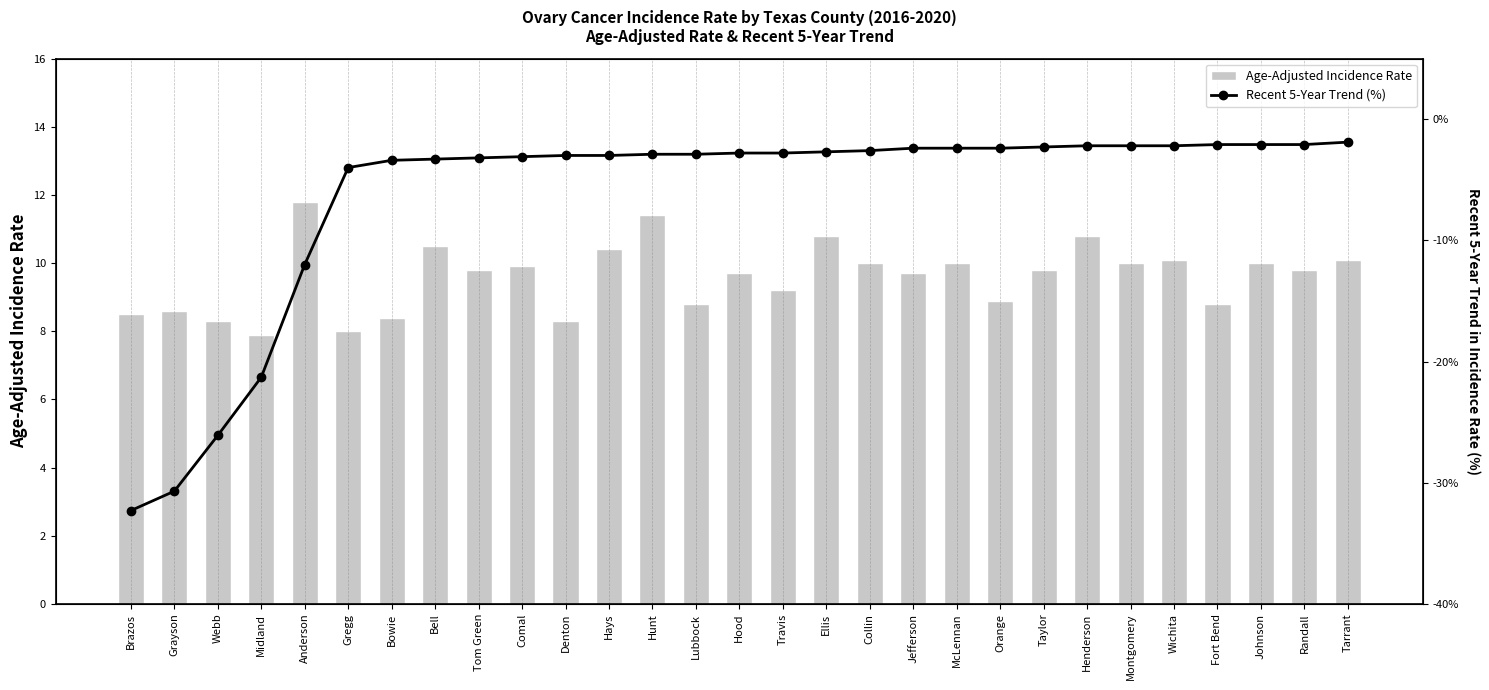

What is the label of the 11th bar from the right?

Jefferson